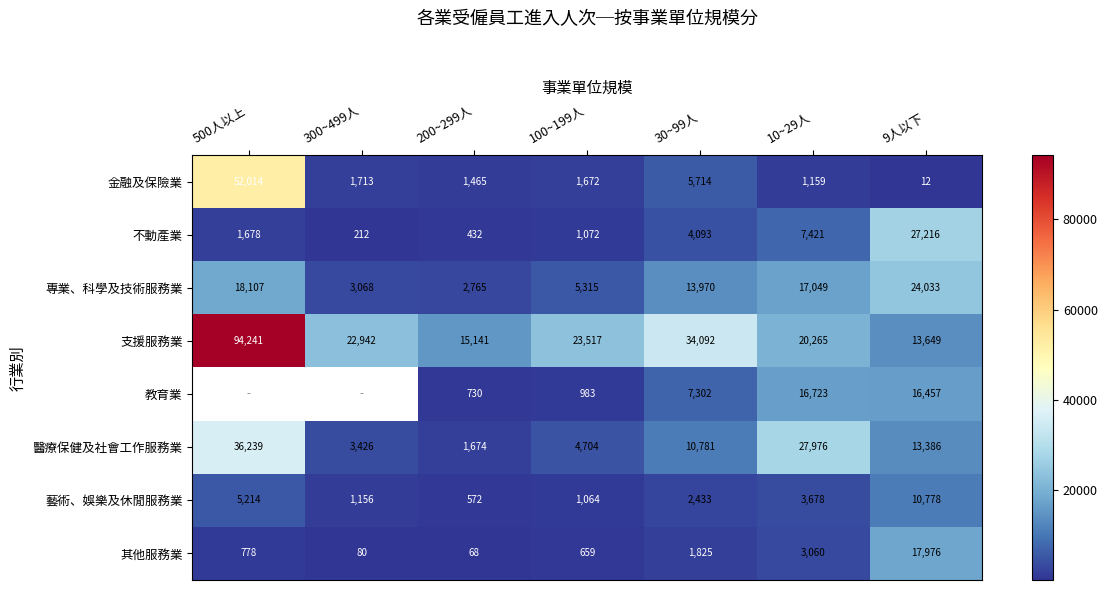

What is the spread (max minus min) of values at 30~99人?

32267